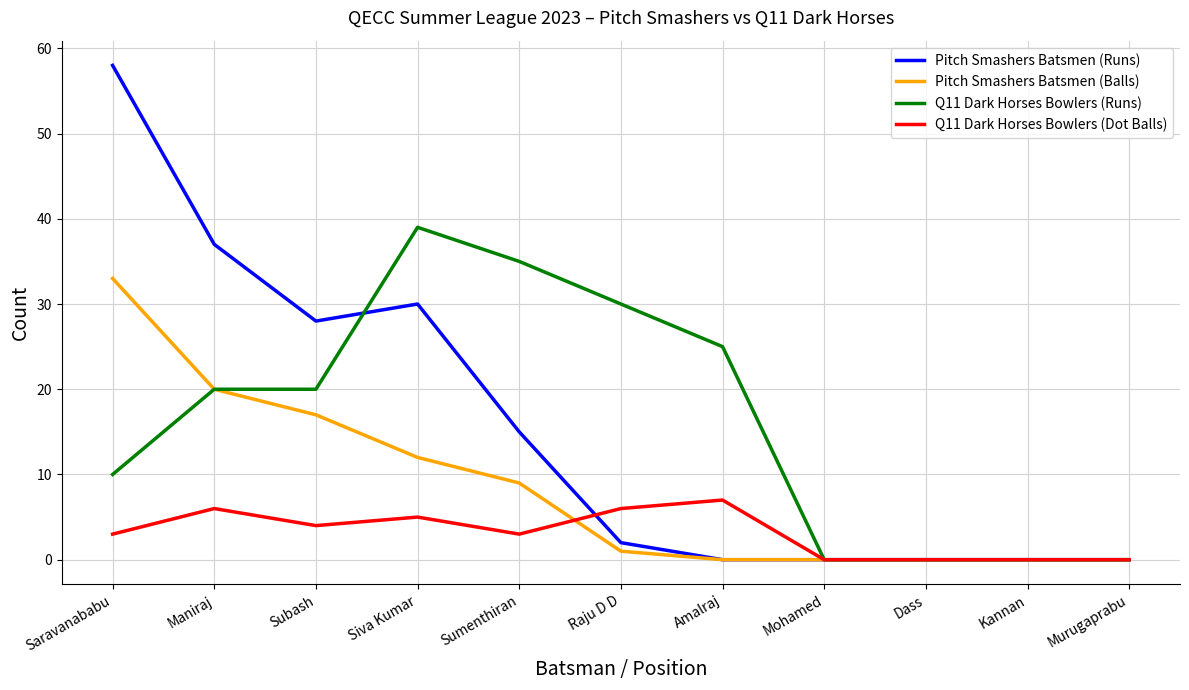

What is the difference between the maximum and minimum values in the Pitch Smashers Batsmen (Balls) series?

33